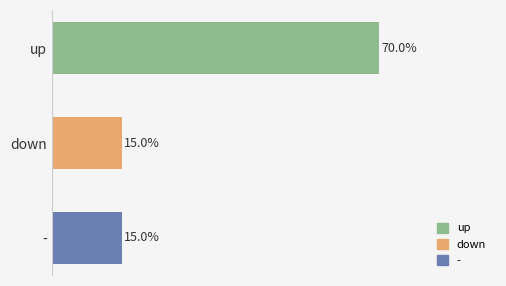

Which label corresponds to the largest value in the chart?

up